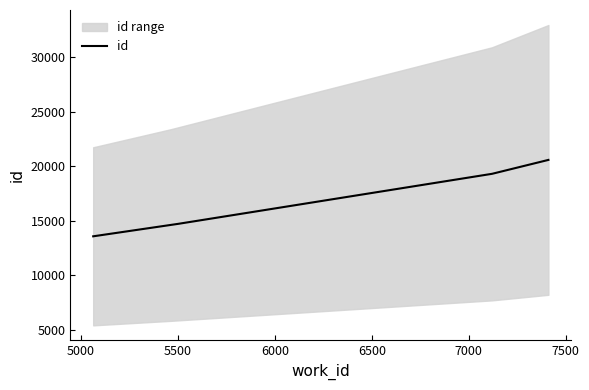

List the labels in order of value, largest first.

7411, 7120, 5462, 5063